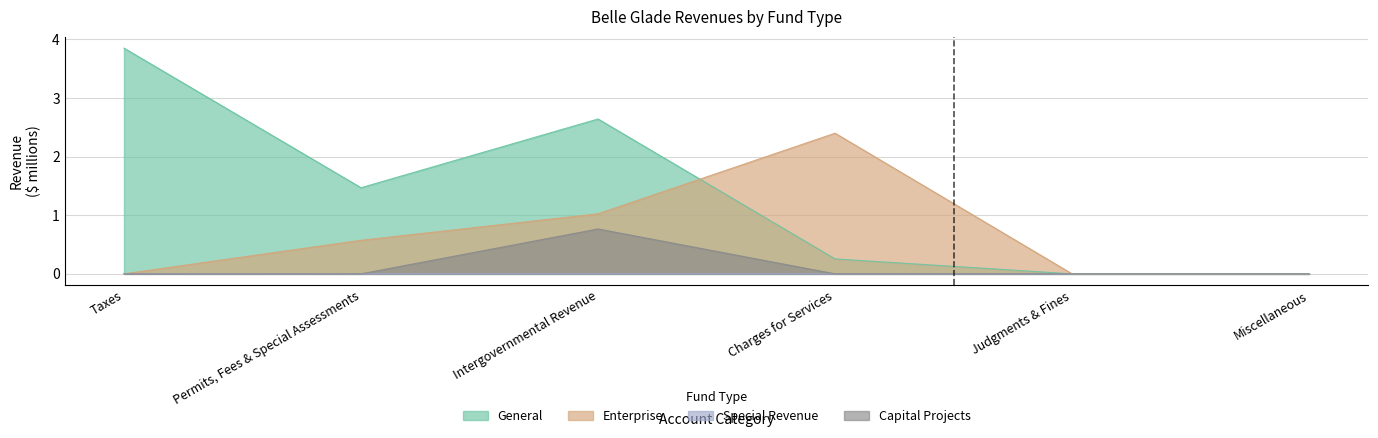

Between Permits, Fees & Special Assessments and Taxes, which is larger?

Taxes